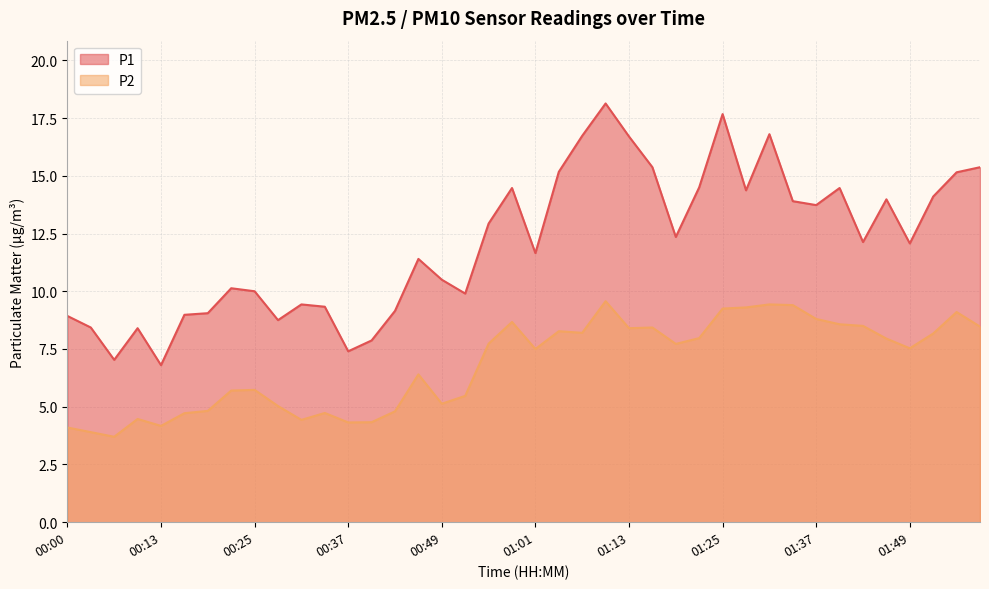

What is the label of the 3rd point from the right?

01:52